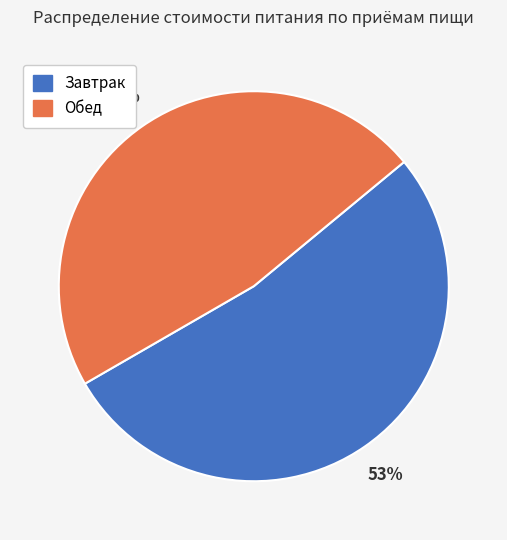

Rank the categories by value from highest to lowest.

Завтрак, Обед